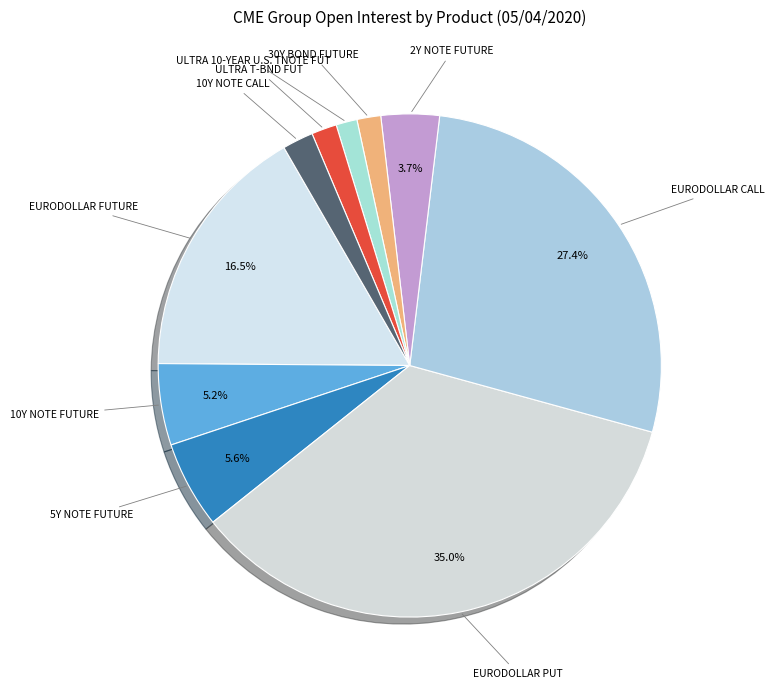

Is there a majority slice in this chart?

No